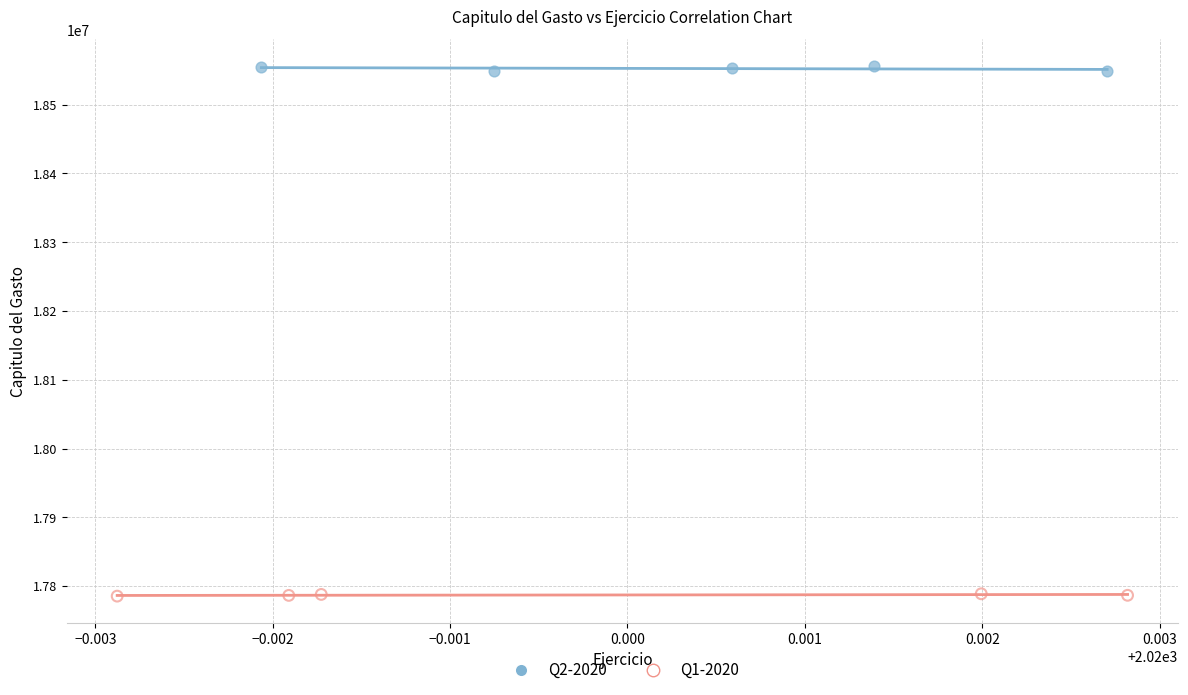

Which series reaches the maximum Y coordinate?

Q2-2020